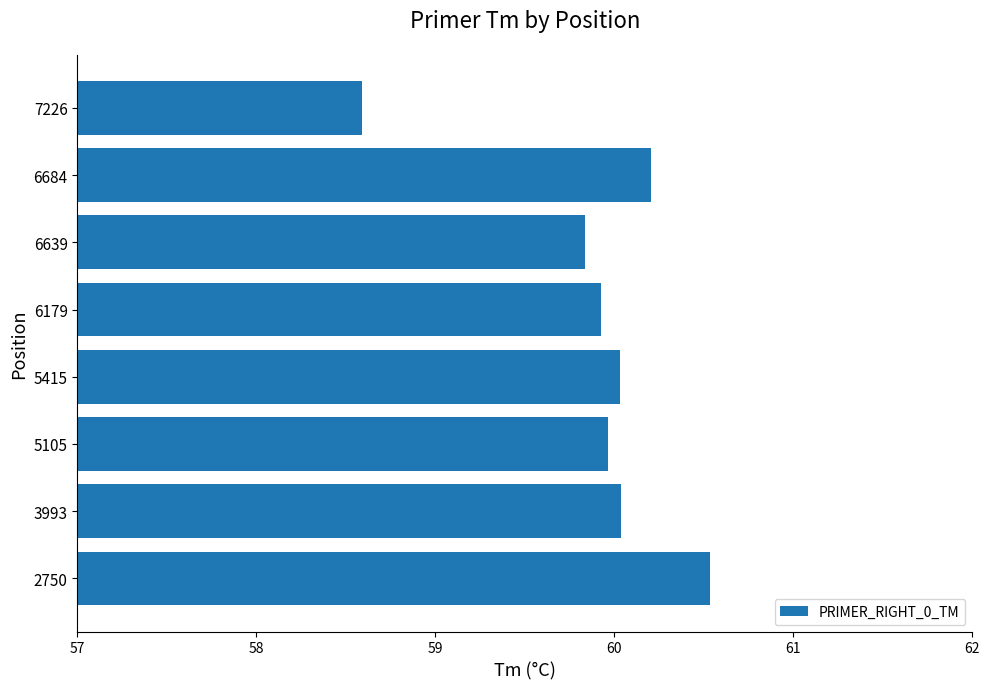

Reading bottom to top, transcribe all the data shown in this chart.

60.5	60.0	60.0	60.0	59.9	59.8	60.2	58.6